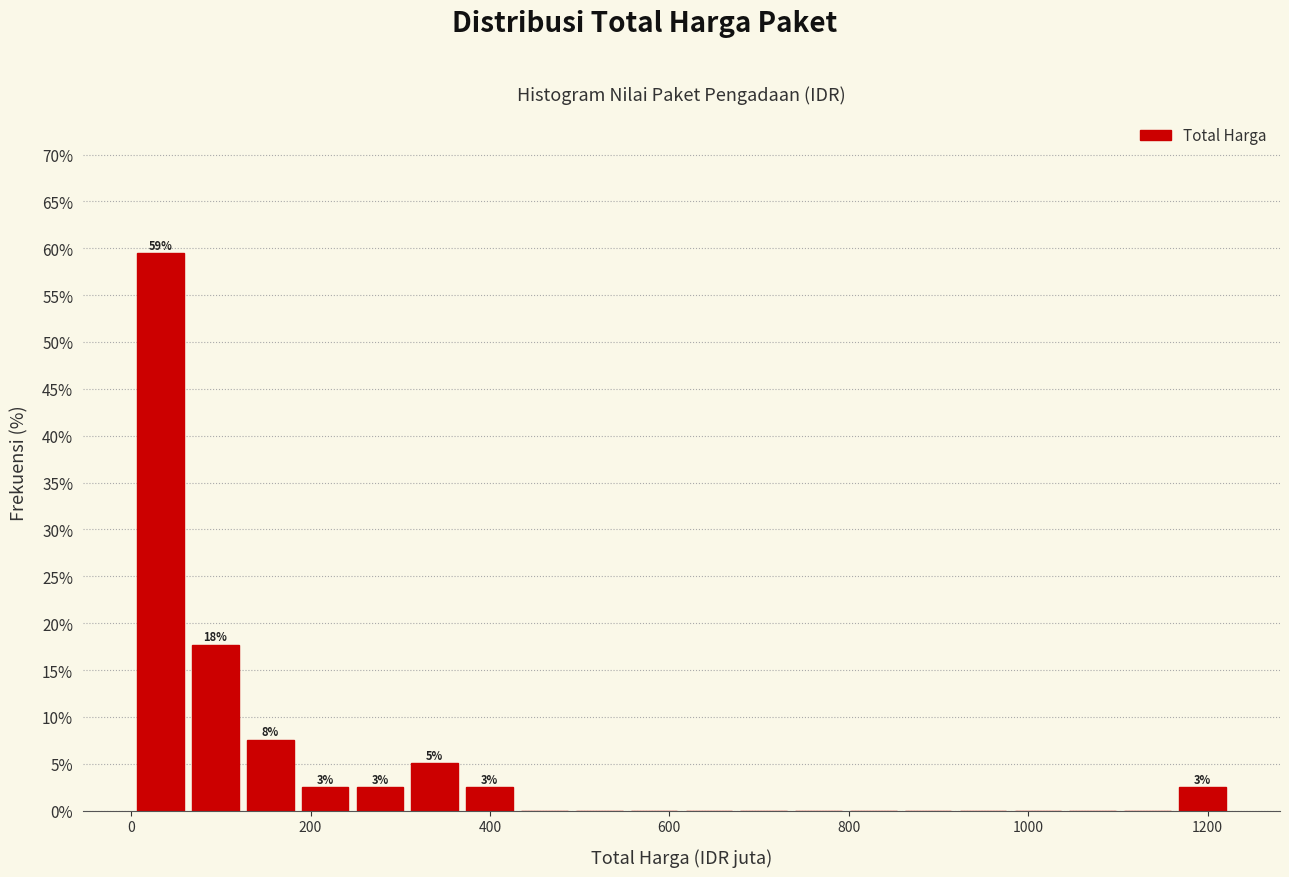

Around what value on the x-axis is the tallest bar? Give the approximate position of its centre, as read against the axis.

40